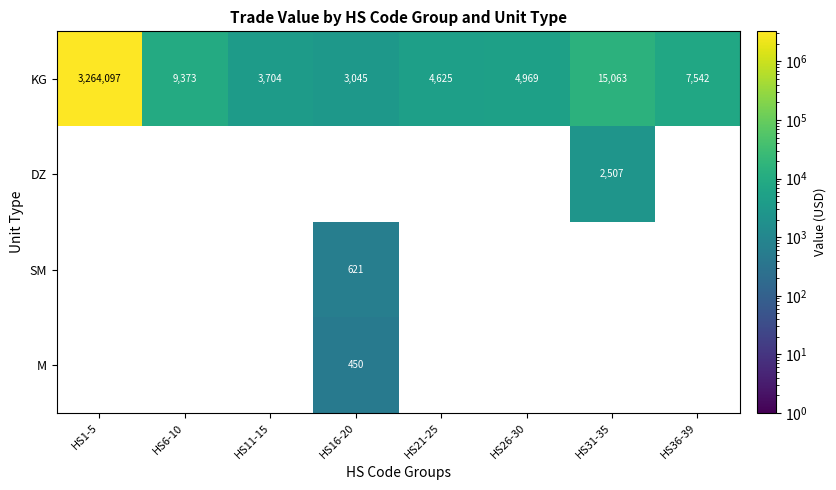

True or false: KG has a value of 7542 at HS36-39.

True